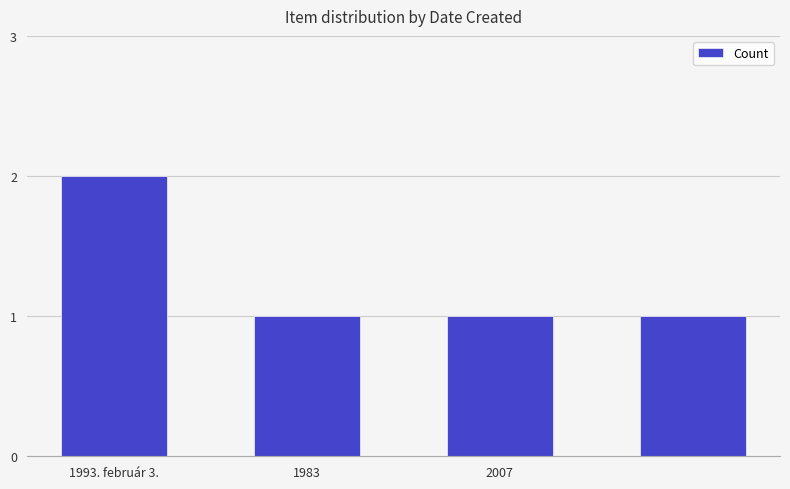

Count the values in the range 1 to 2.

4